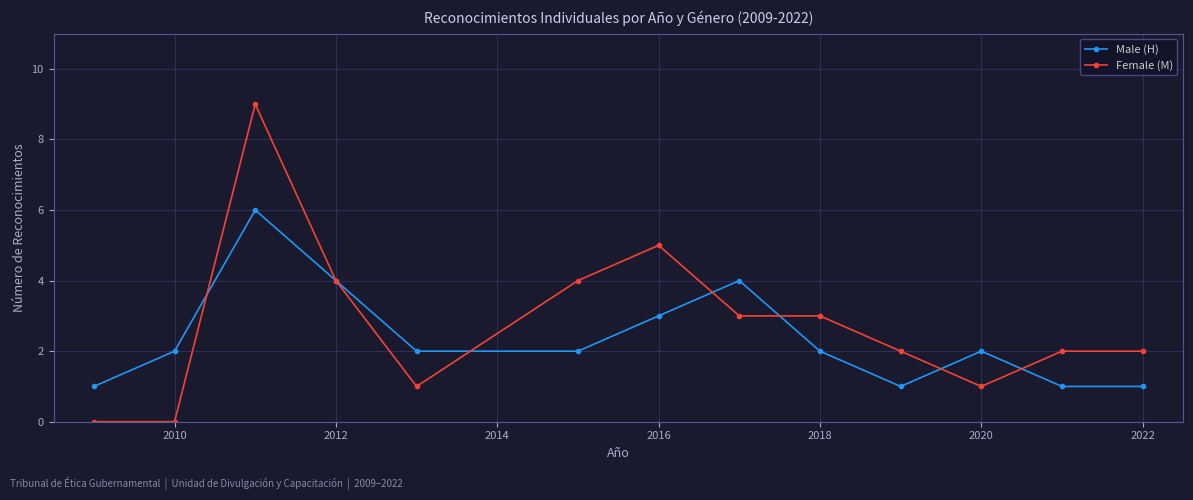

How many categories are shown in the chart?

13